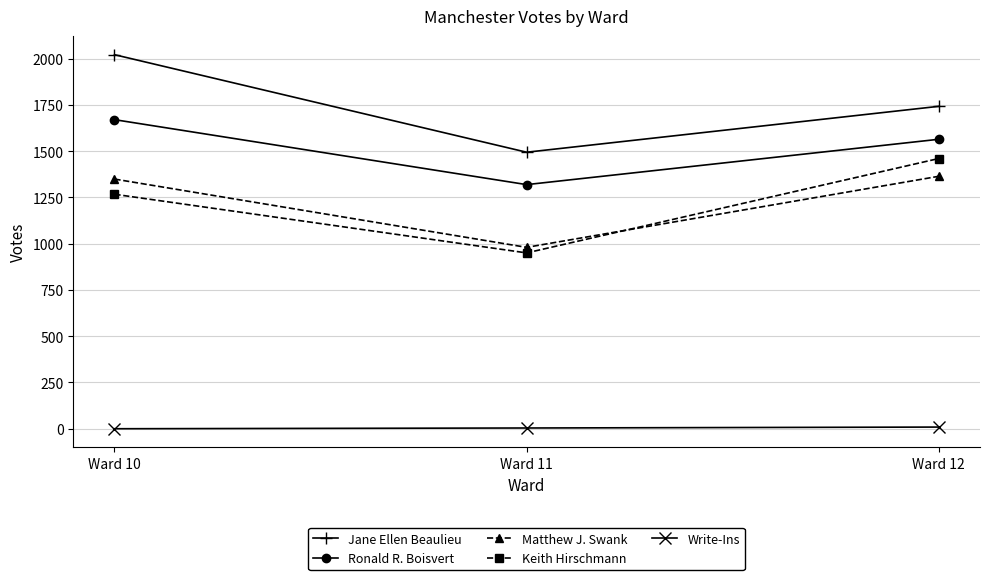

Is the value of Matthew J. Swank at Ward 10 greater than the value of Keith Hirschmann at Ward 12?

No